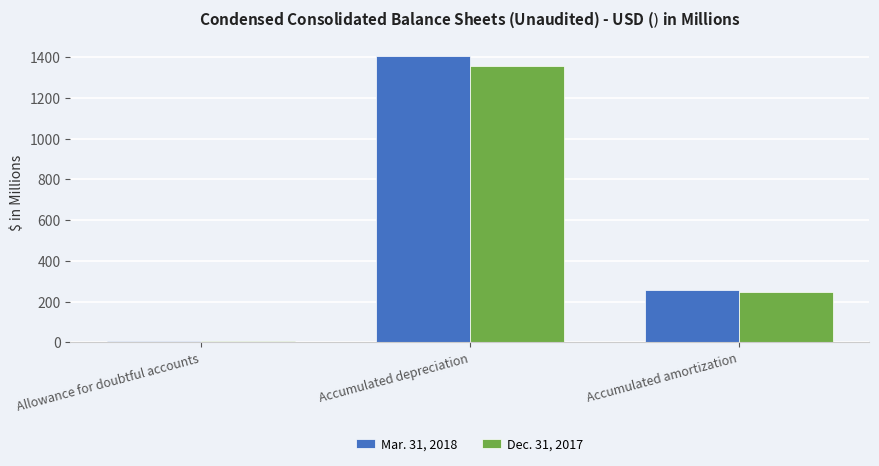

Which series has the largest range (max minus min)?

Mar. 31, 2018